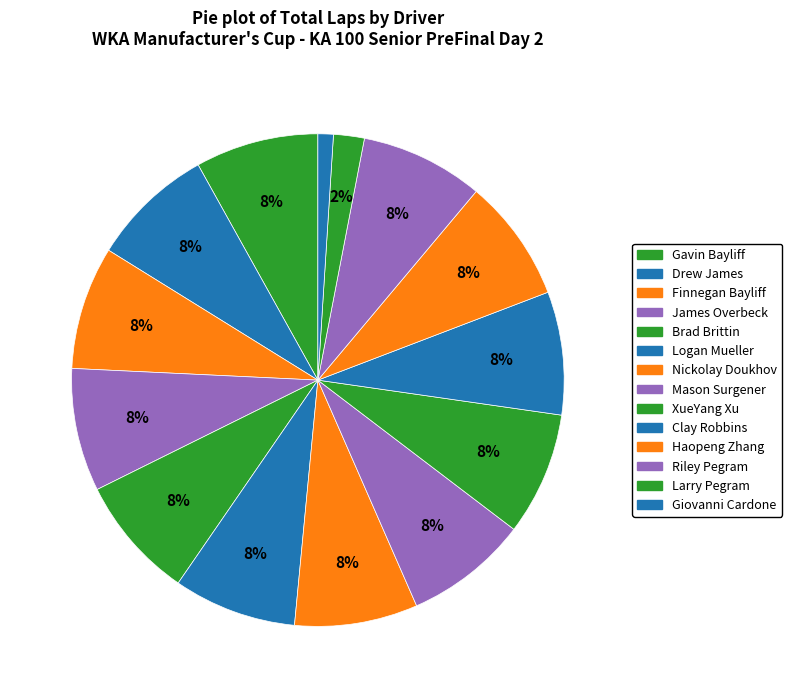

Which slice is the largest?

Gavin Bayliff